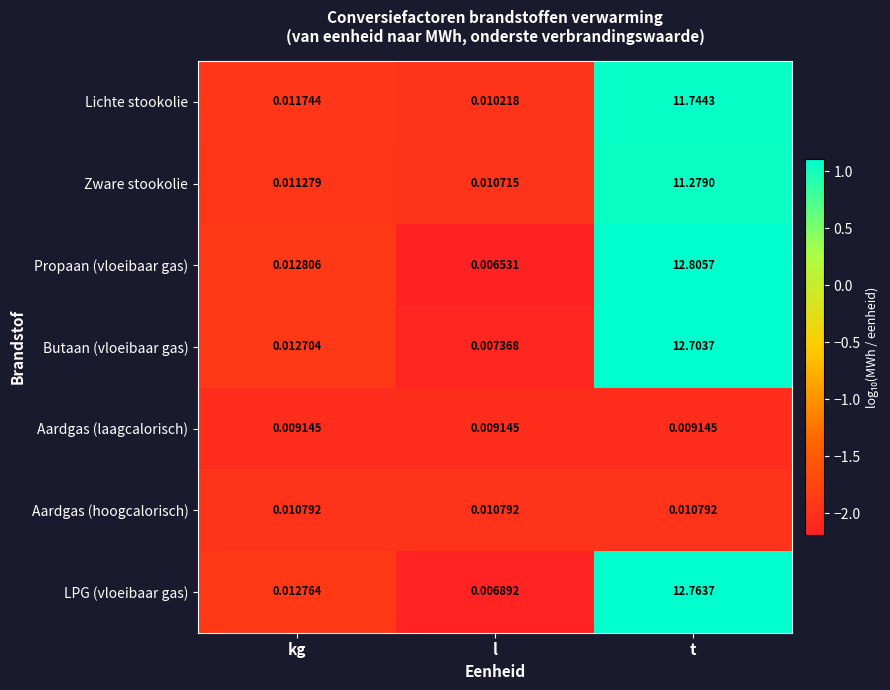

Which series has the largest total across all categories?

Propaan (vloeibaar gas)